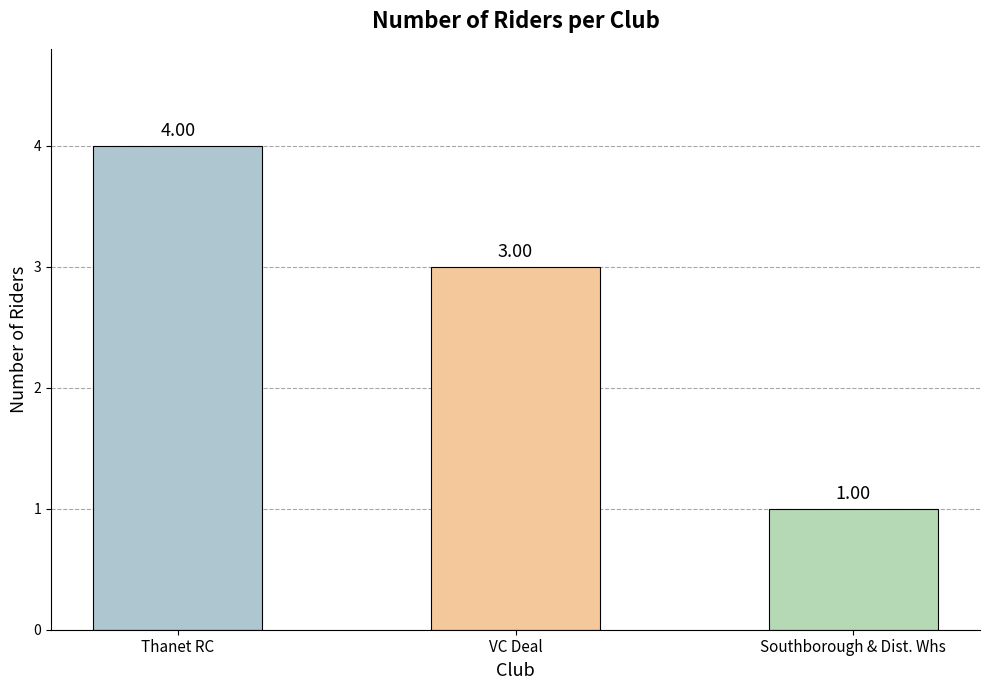

Rank the categories by value from highest to lowest.

Thanet RC, VC Deal, Southborough & Dist. Whs